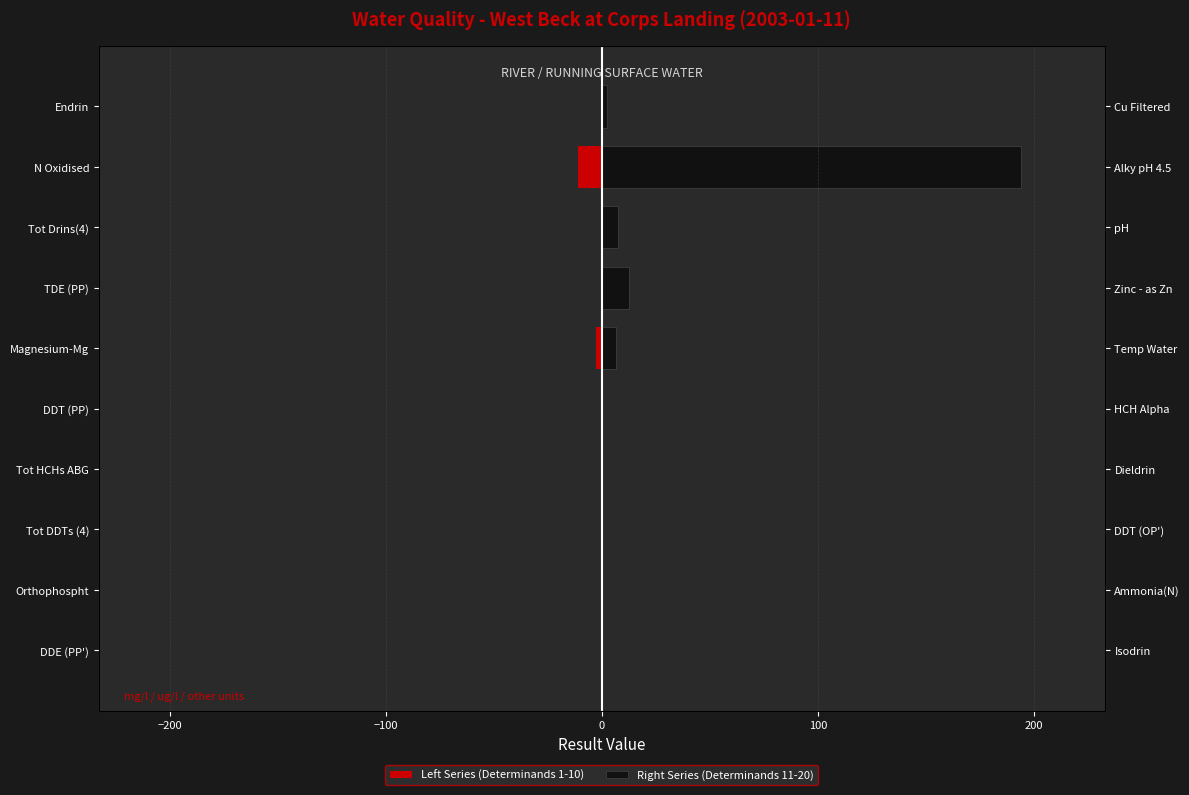

The Left Series (Determinands 1-10) series shows -0.0 at Endrin. True or false?

True